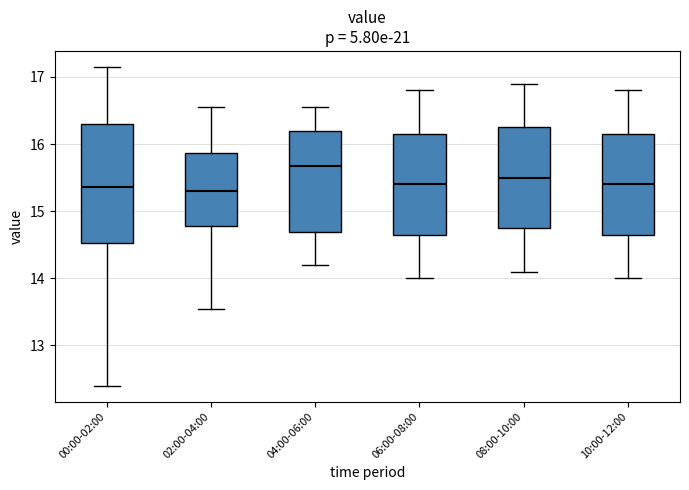

Reading left to right, transcribe this box plot: for each box, give where its median line is, the range the box spans, and where its two whiskers end, as read against the y-axis. The values are not printed on the chart, so give them approximately, as read against the axis.

00:00-02:00: median 15.4, box 14.5 to 16.3, whiskers 12.4 to 17.2
02:00-04:00: median 15.3, box 14.8 to 15.9, whiskers 13.6 to 16.6
04:00-06:00: median 15.7, box 14.7 to 16.2, whiskers 14.2 to 16.6
06:00-08:00: median 15.4, box 14.7 to 16.2, whiskers 14.0 to 16.8
08:00-10:00: median 15.5, box 14.8 to 16.3, whiskers 14.1 to 16.9
10:00-12:00: median 15.4, box 14.7 to 16.2, whiskers 14.0 to 16.8